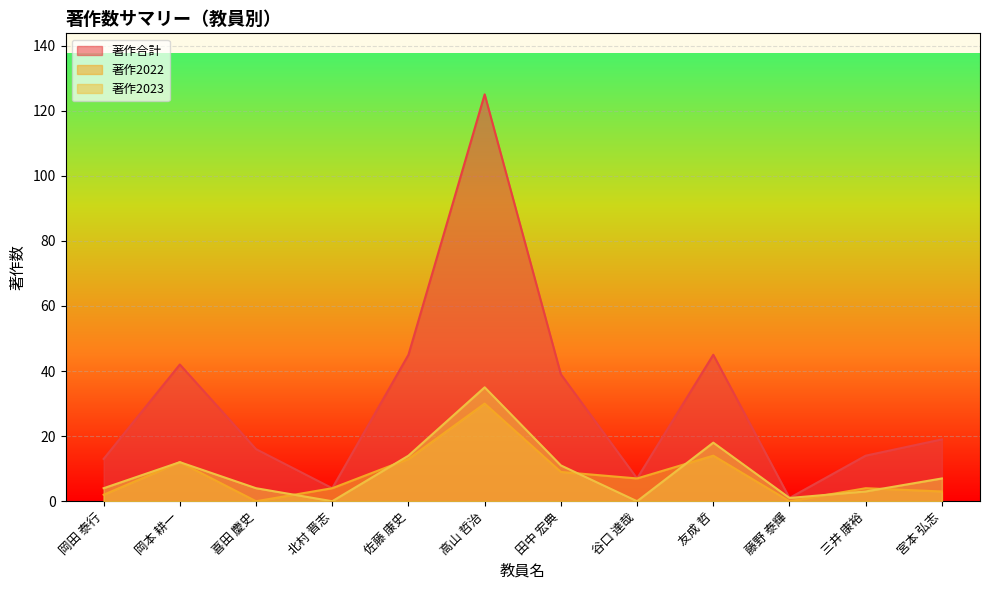

Count the number of categories in the chart.

12